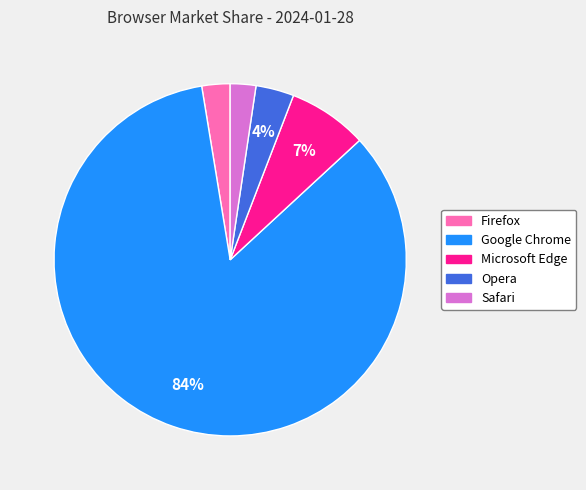

How many slices are in this pie chart?

5